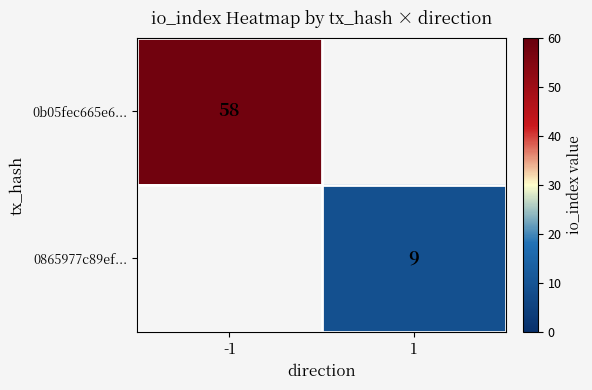

How many data points does each series have?

2